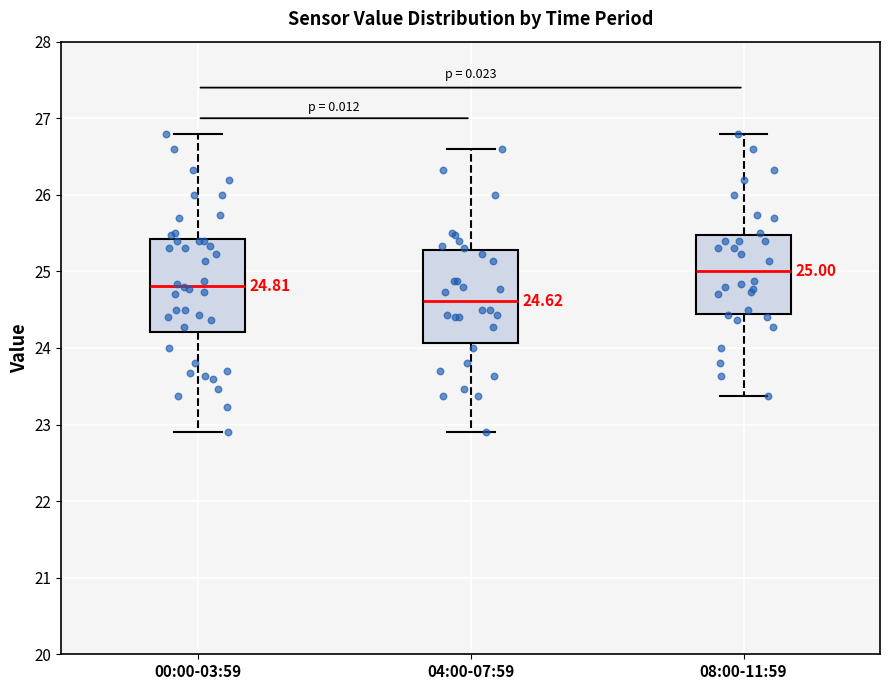

Which box's median line is the lowest?

04:00-07:59